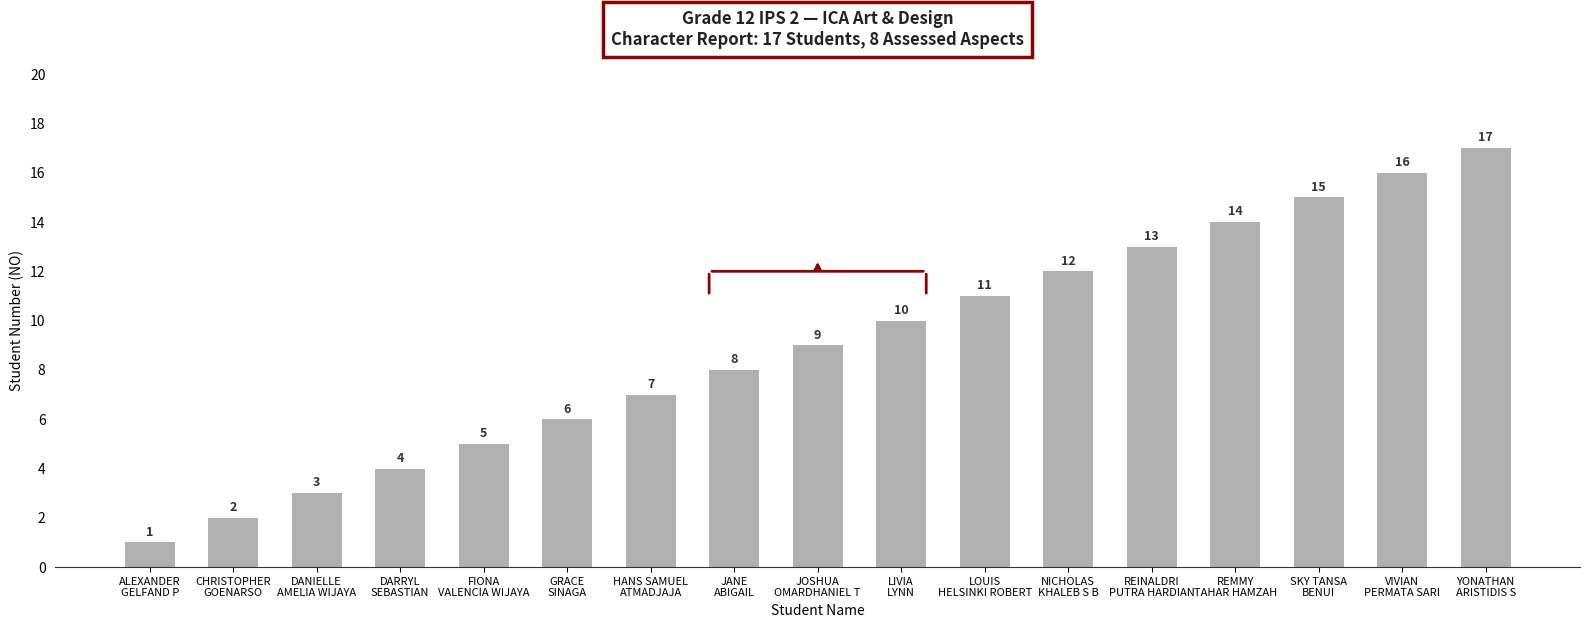

Rank the categories by value from lowest to highest.

ALEXANDER
GELFAND P, CHRISTOPHER
GOENARSO, DANIELLE
AMELIA WIJAYA, DARRYL
SEBASTIAN, FIONA
VALENCIA WIJAYA, GRACE
SINAGA, HANS SAMUEL
ATMADJAJA, JANE
ABIGAIL, JOSHUA
OMARDHANIEL T, LIVIA
LYNN, LOUIS
HELSINKI ROBERT, NICHOLAS
KHALEB S B, REINALDRI
PUTRA HARDIAN, REMMY
TAHAR HAMZAH, SKY TANSA
BENUI, VIVIAN
PERMATA SARI, YONATHAN
ARISTIDIS S